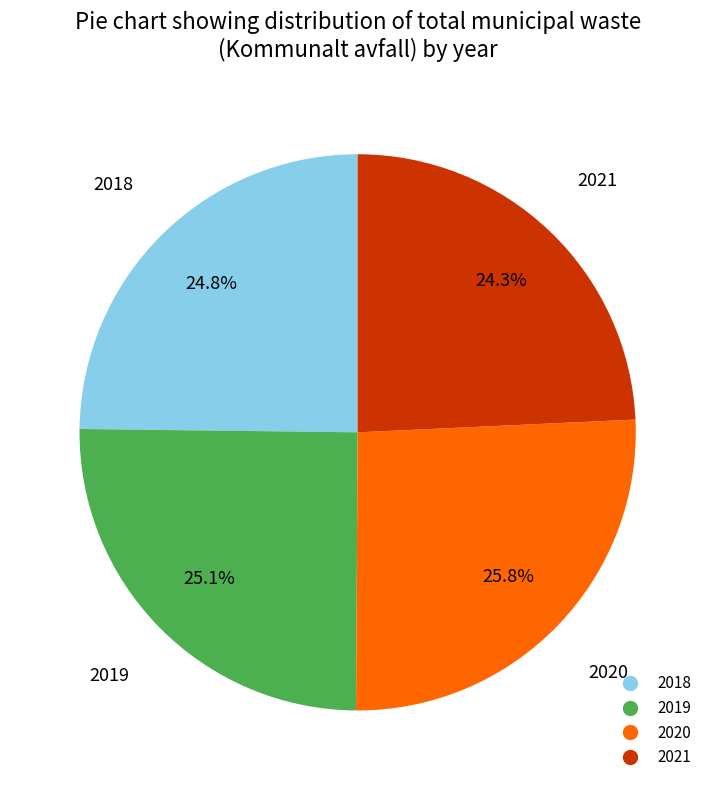

Between 2020 and 2021, which is larger?

2020